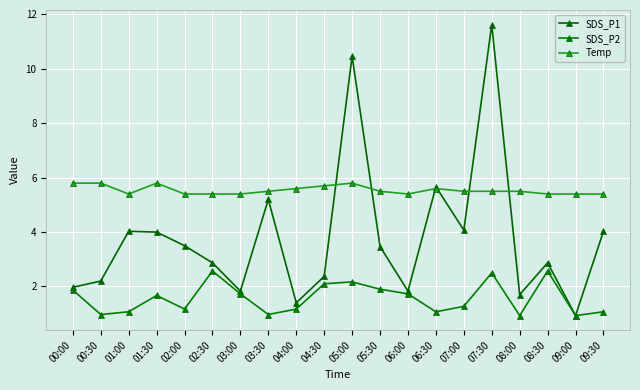

The Temp series shows 5.4 at 01:00. True or false?

True